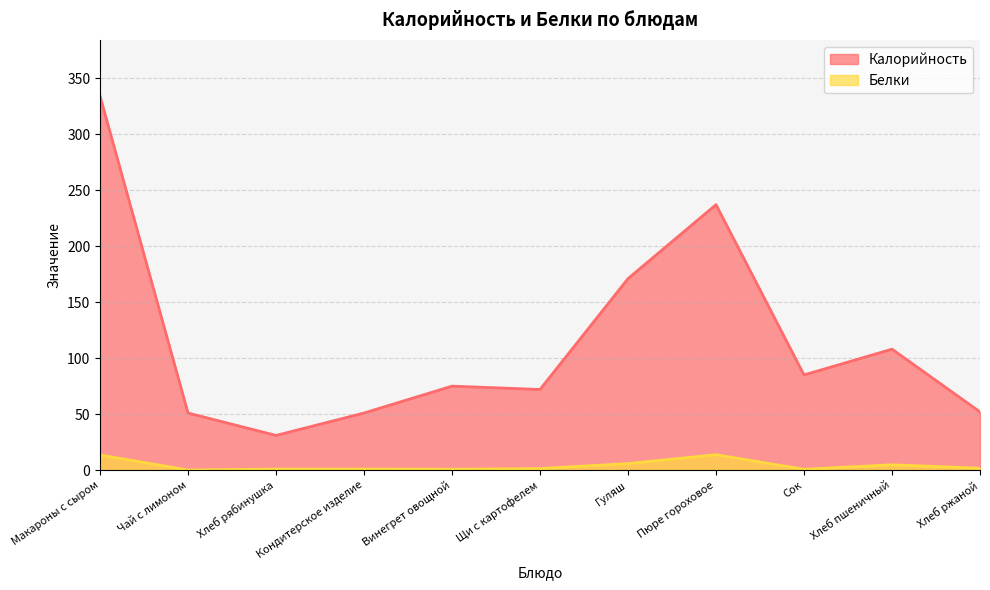

At how many categories does at least one series exceed 239?

1